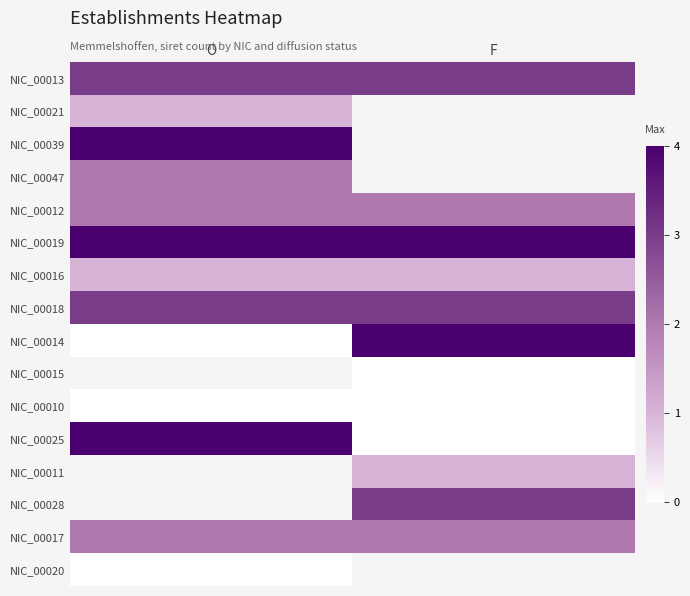

At how many categories does at least one series exceed 0?

2